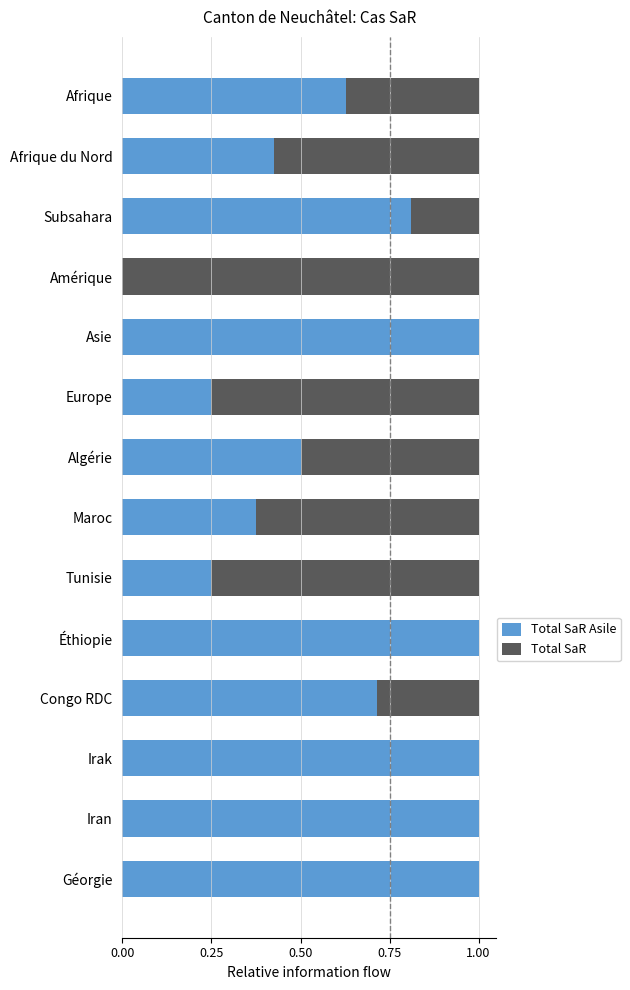

How many categories are shown in the chart?

14